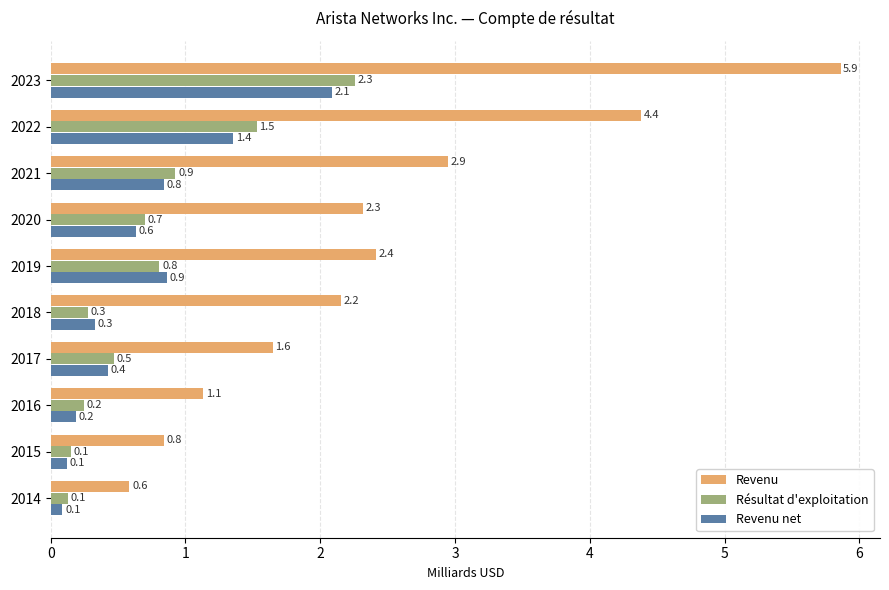

What is the difference between the highest and lowest values at 2018?

1.9